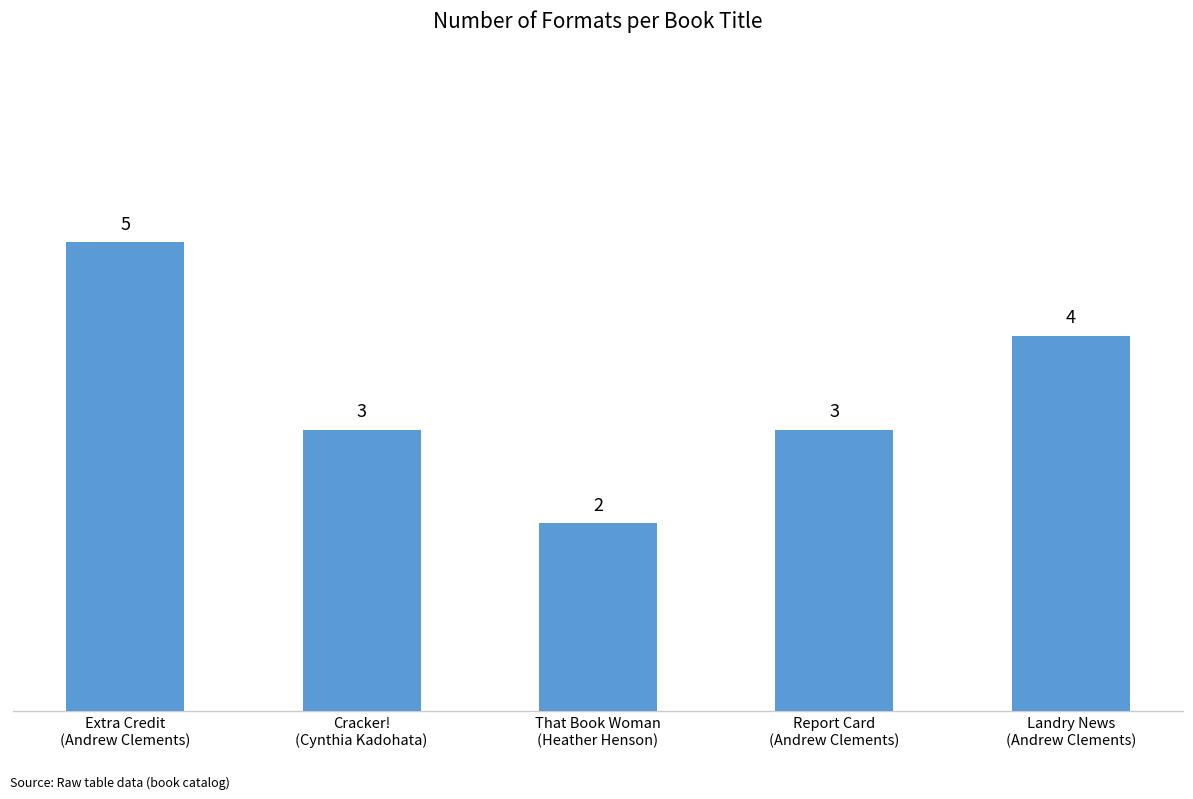

Count the values in the range 3 to 4.

3